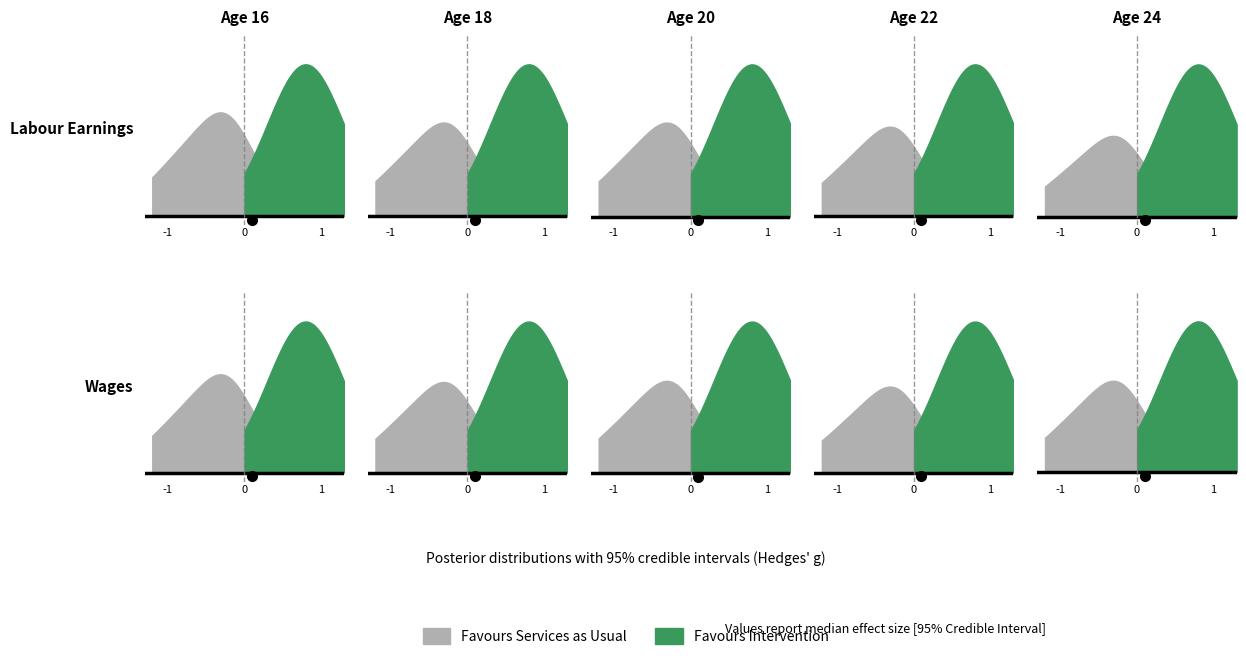

True or false: travel_time has more than 0 points higher than both neighbors.

False